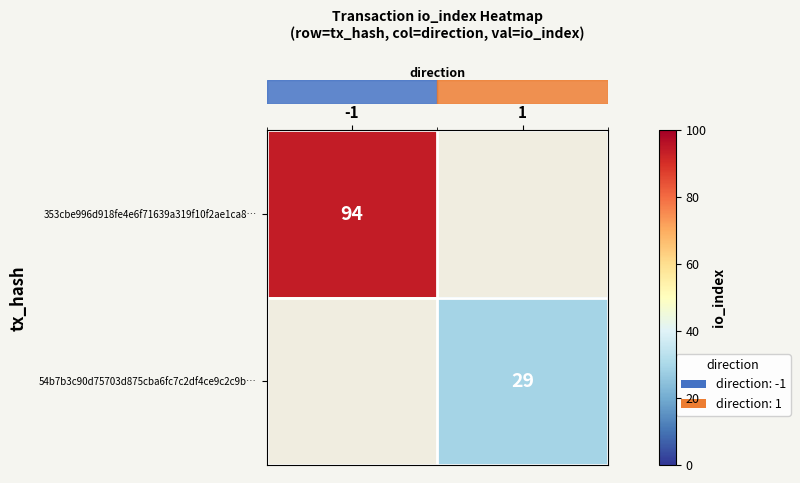

List the labels in order of row_1 value, largest first.

-1, 1